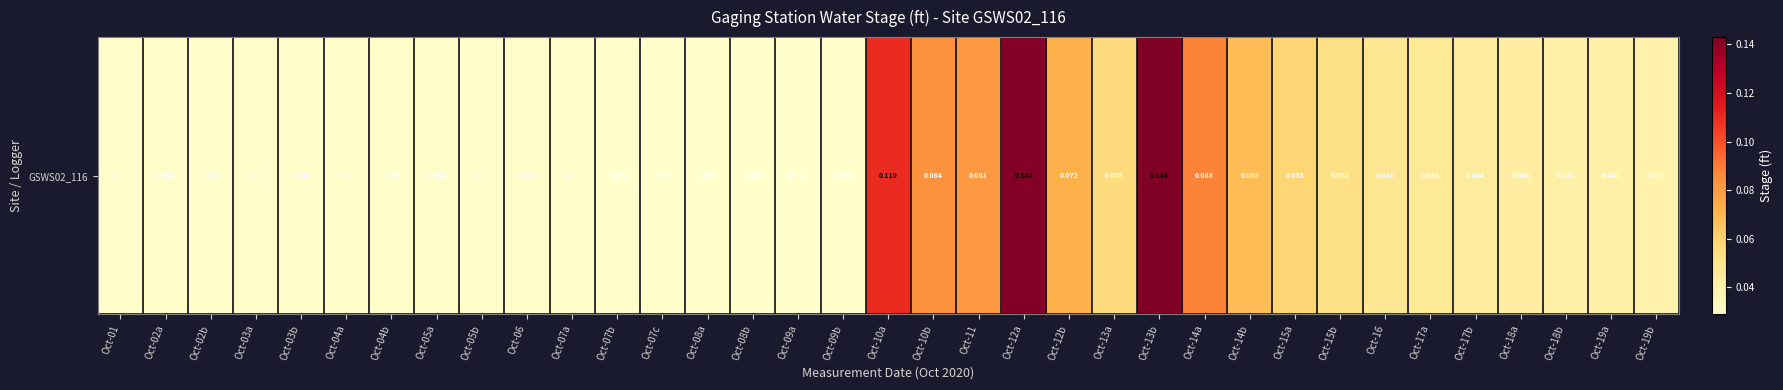

List the labels in order of value, smallest first.

Oct-07b, Oct-07c, Oct-08a, Oct-08b, Oct-09a, Oct-09b, Oct-01, Oct-02a, Oct-02b, Oct-03a, Oct-03b, Oct-04a, Oct-04b, Oct-05a, Oct-05b, Oct-06, Oct-07a, Oct-19b, Oct-18b, Oct-19a, Oct-18a, Oct-17b, Oct-17a, Oct-16, Oct-15b, Oct-13a, Oct-15a, Oct-14b, Oct-12b, Oct-11, Oct-10b, Oct-14a, Oct-10a, Oct-12a, Oct-13b